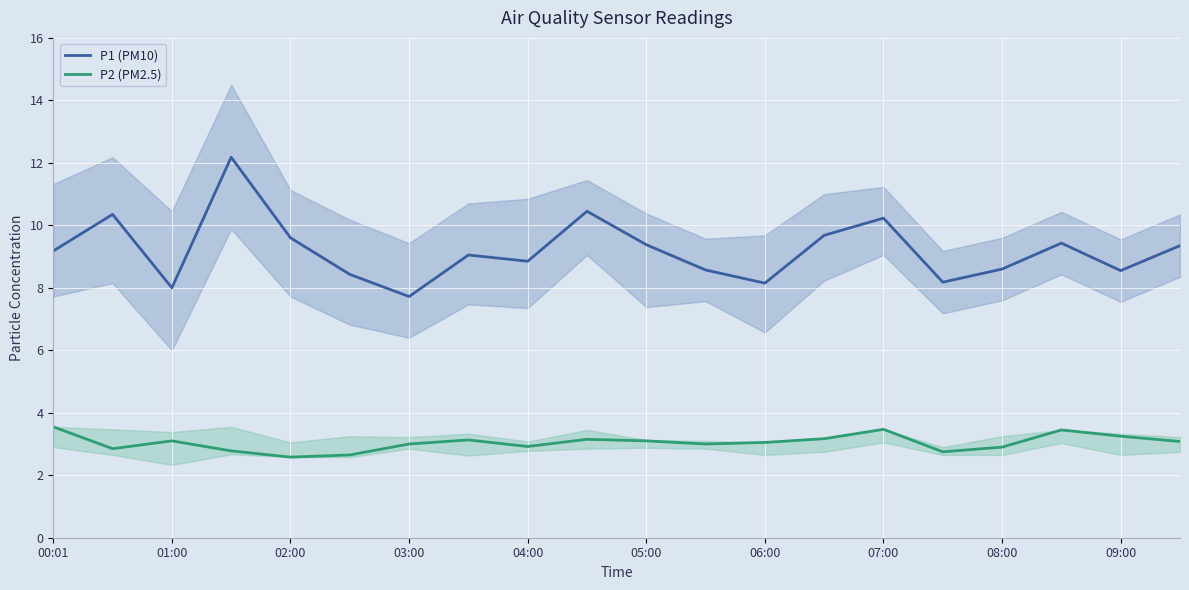

True or false: P2 (PM2.5) and P1 (PM10) cross at least once.

False